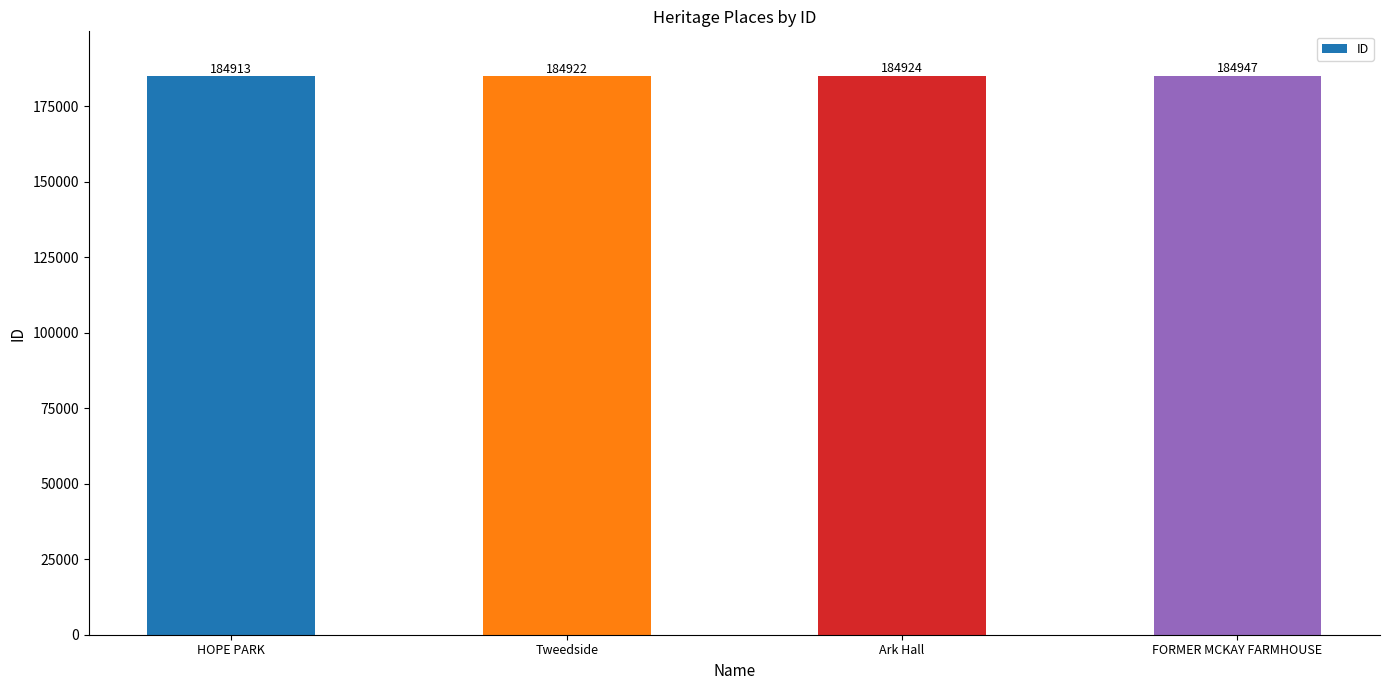

What position from the right is Ark Hall?

2